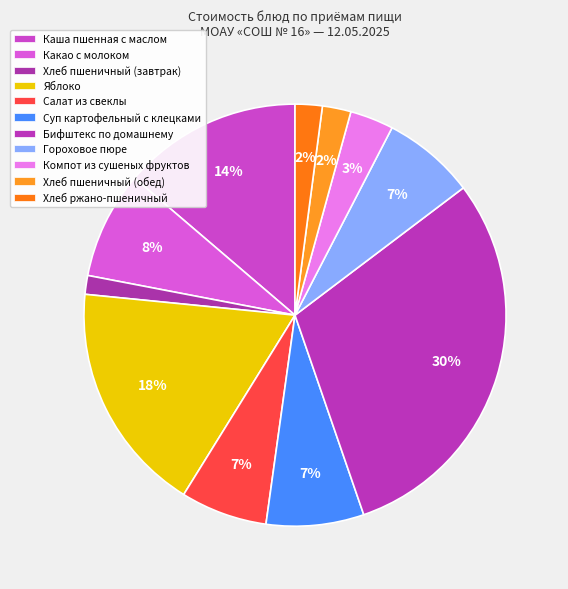

Which category has the smallest portion of the pie?

Хлеб пшеничный (завтрак)